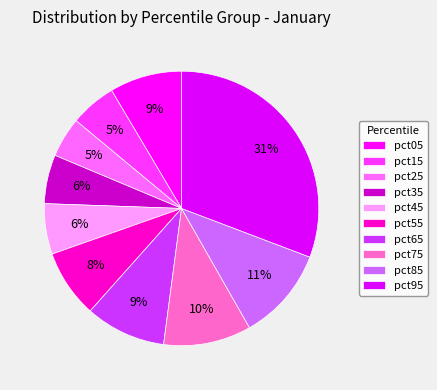

The pct05 slice represents 15% of the pie. True or false?

False